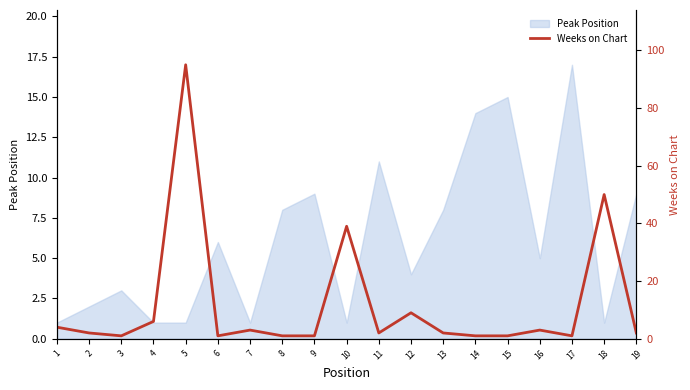

How many categories are shown in the chart?

19